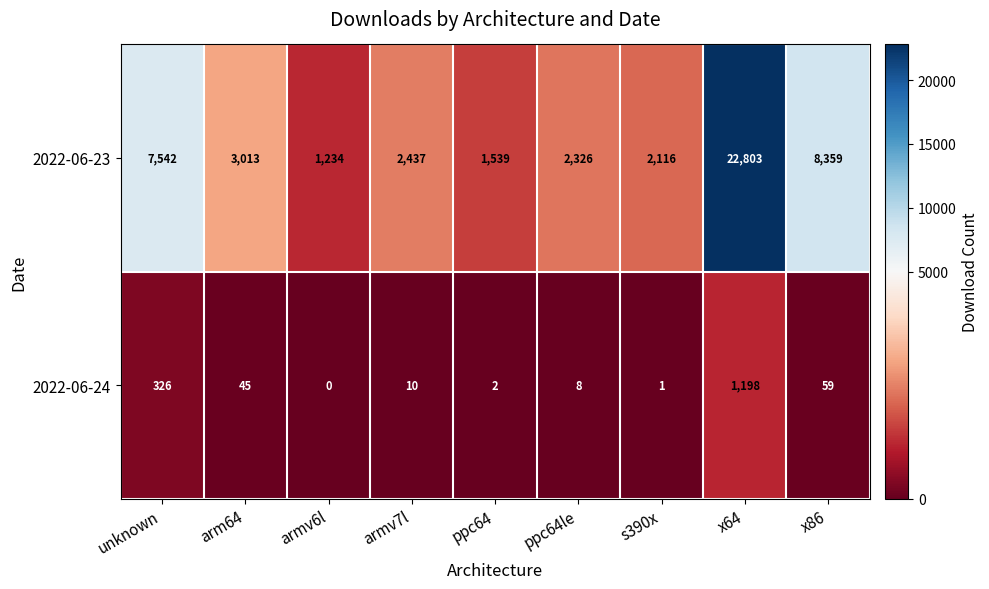

Reading left to right, list all the values displayed in this chart.

2022-06-23: unknown=7542	arm64=3013	armv6l=1234	armv7l=2437	ppc64=1539	ppc64le=2326	s390x=2116	x64=22803	x86=8359
2022-06-24: unknown=326	arm64=45	armv6l=0	armv7l=10	ppc64=2	ppc64le=8	s390x=1	x64=1198	x86=59